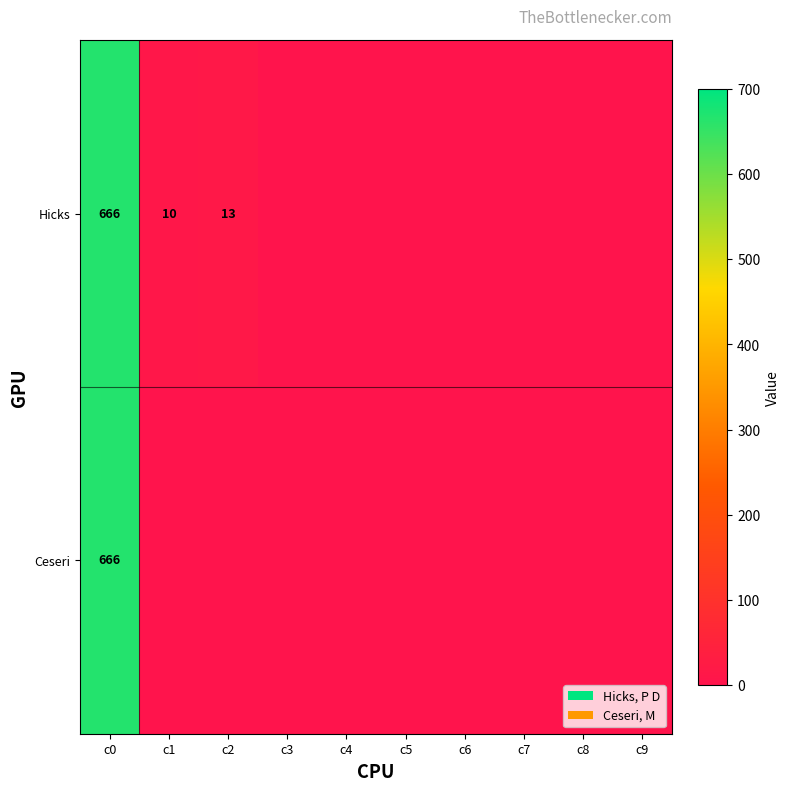

The Hicks series shows 1066 at c0. True or false?

False